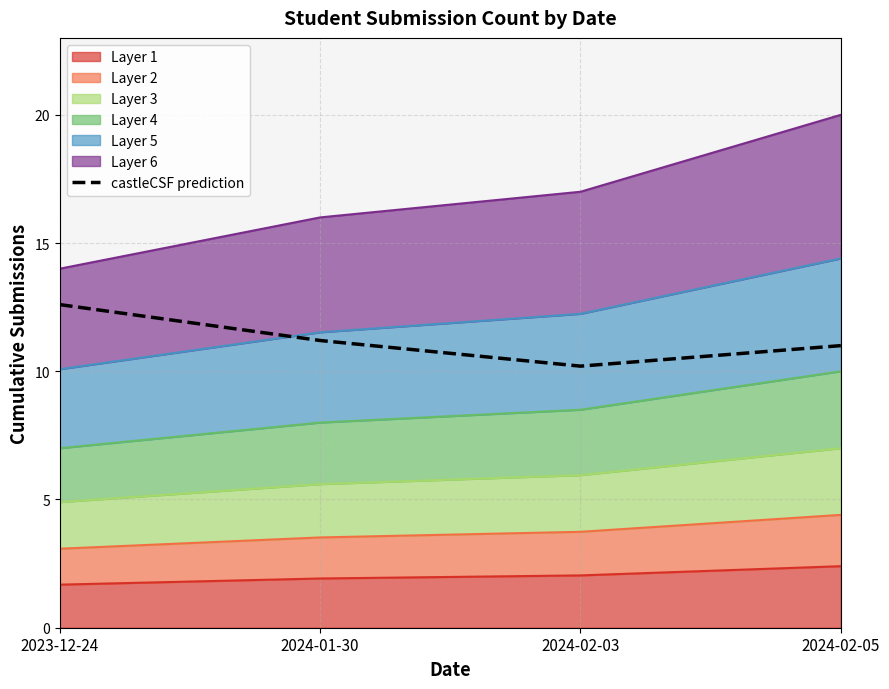

What is the label of the 3rd point from the left?

2024-02-03